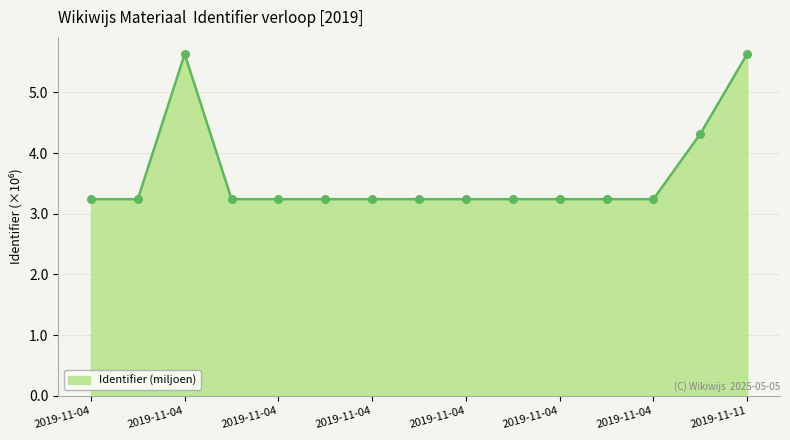

What is the minimum value shown in the chart?

3.2